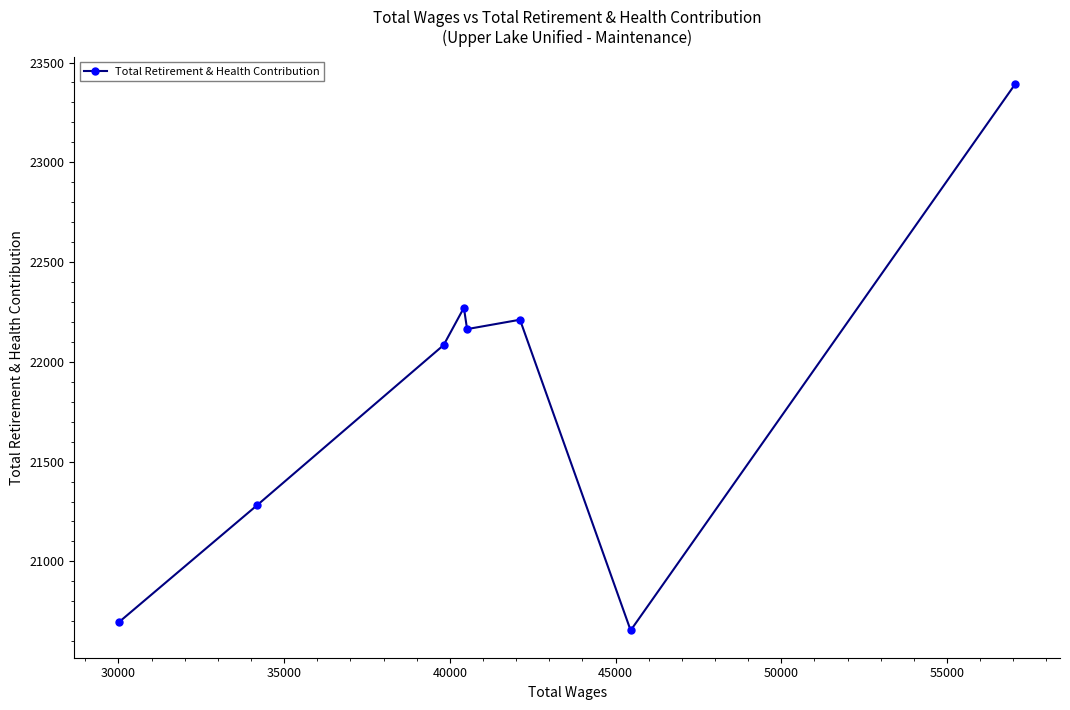

What is the difference between the maximum and minimum values?

2738